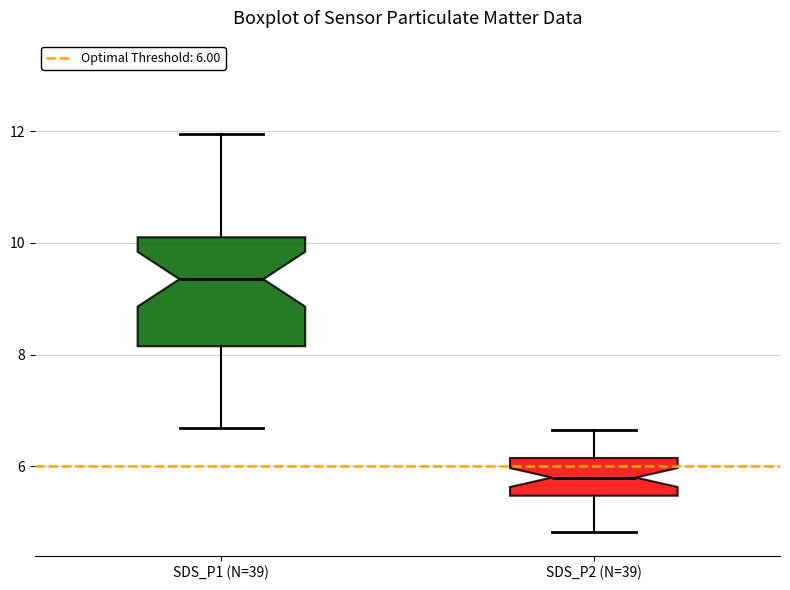

Reading left to right, read every box against the y-axis: the position of its median line, the range the box covers, and the ends of its whiskers. The values are not printed on the chart, so give them approximately, as read against the axis.

SDS_P1 (N=39): median 9.4, box 8.2 to 10.2, whiskers 6.6 to 12.0
SDS_P2 (N=39): median 5.8, box 5.4 to 6.2, whiskers 4.8 to 6.6